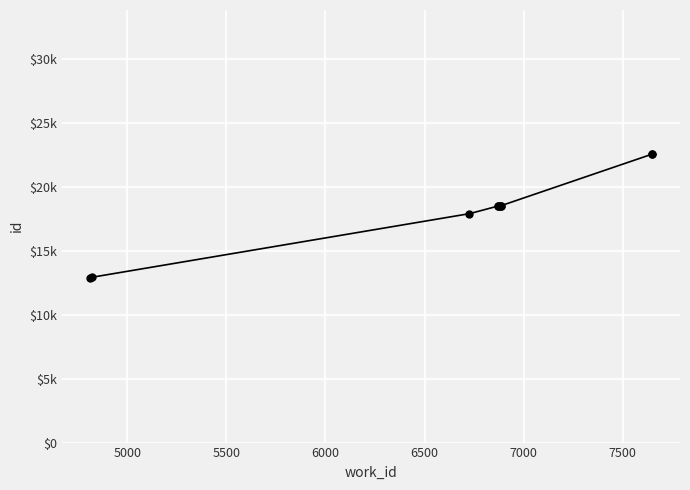

The value at 7500 is 7383. True or false?

False